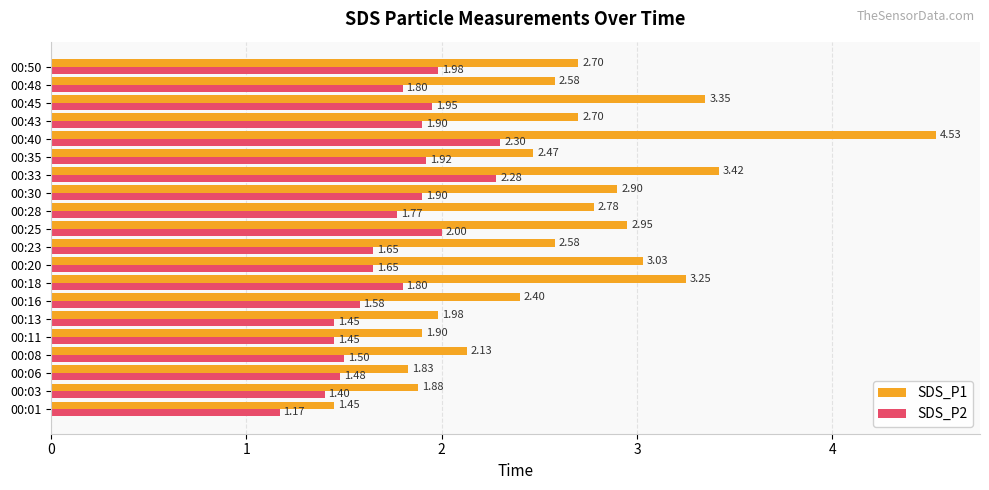

What is the sum of all SDS_P2 values?

34.9